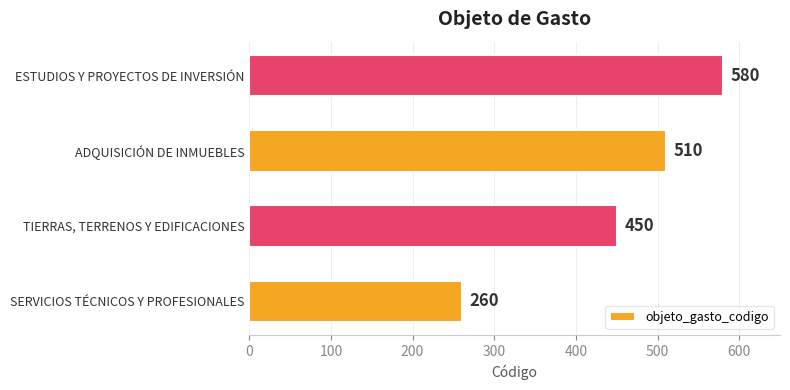

What is the ratio of the value at ESTUDIOS Y PROYECTOS DE INVERSIÓN to the value at TIERRAS, TERRENOS Y EDIFICACIONES?

1.3